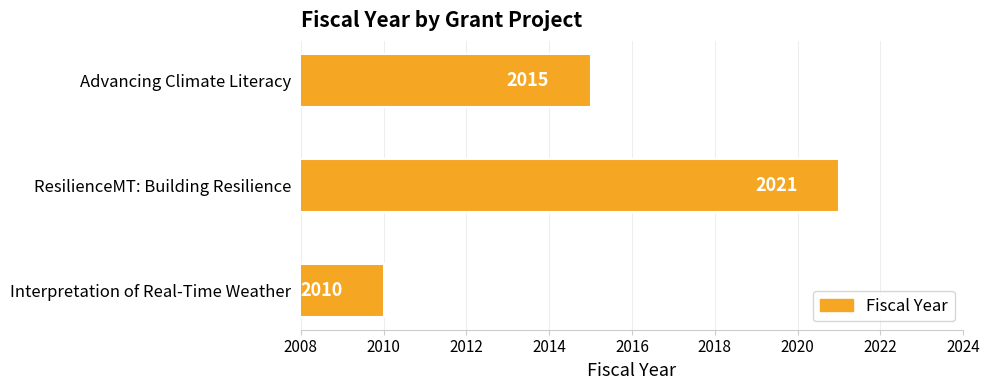

Reading bottom to top, what are all the values shown in this chart?

2010	2021	2015